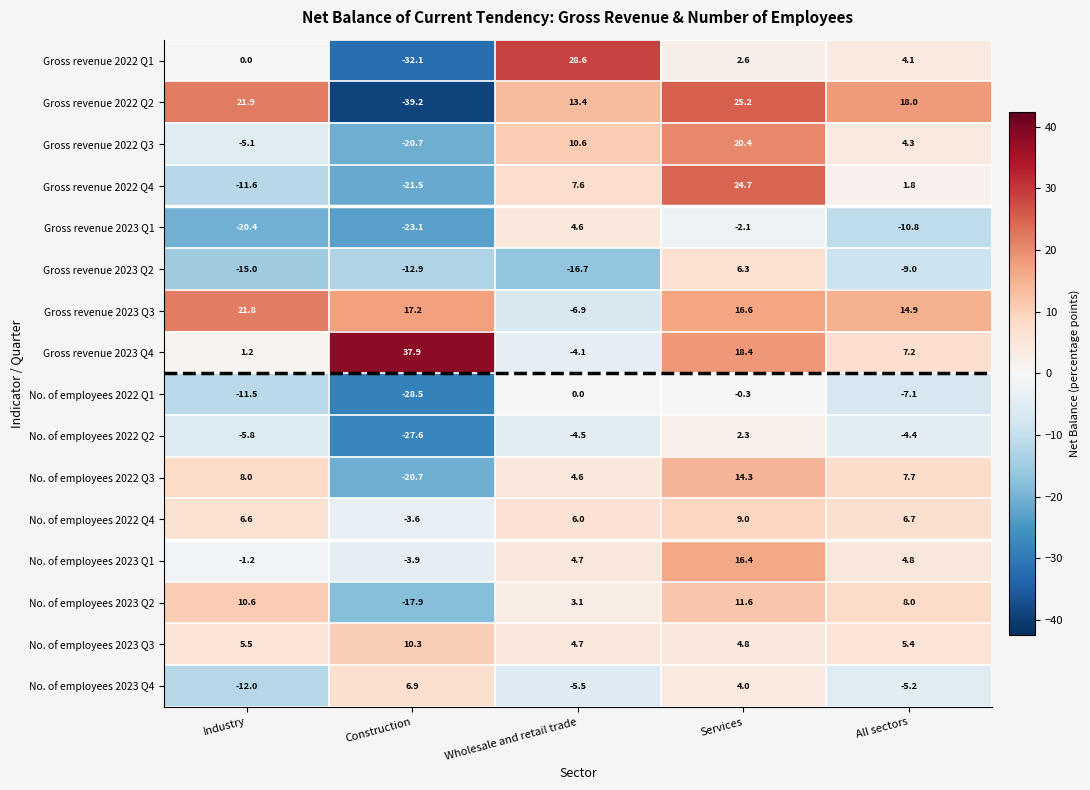

At which label does Gross revenue 2022 Q2 first exceed 18?

Industry